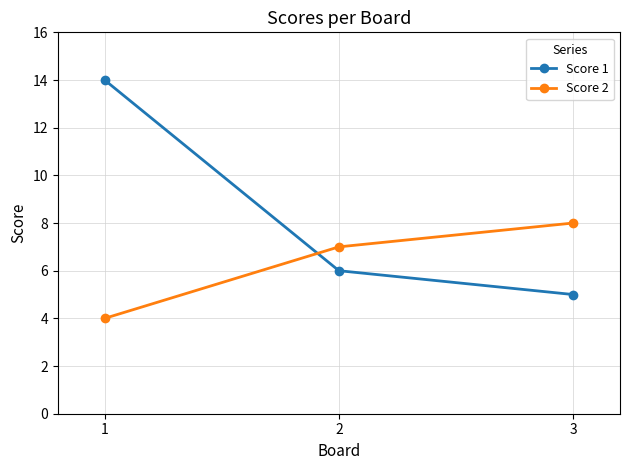

Rank the categories by Score 2 value from highest to lowest.

3, 2, 1